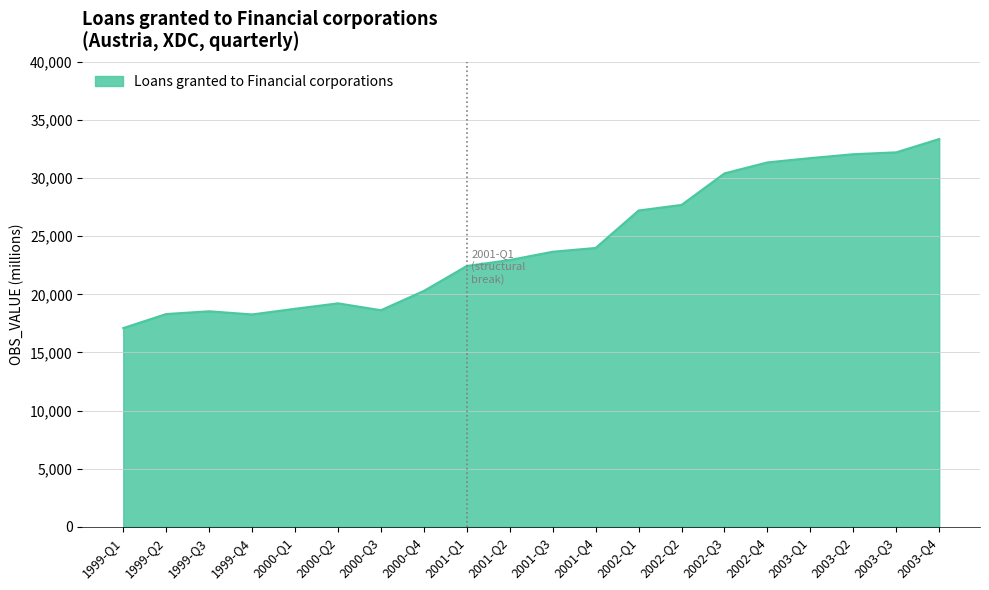

What is the approximate value at 2000-Q2, to the nearest 10?

19230